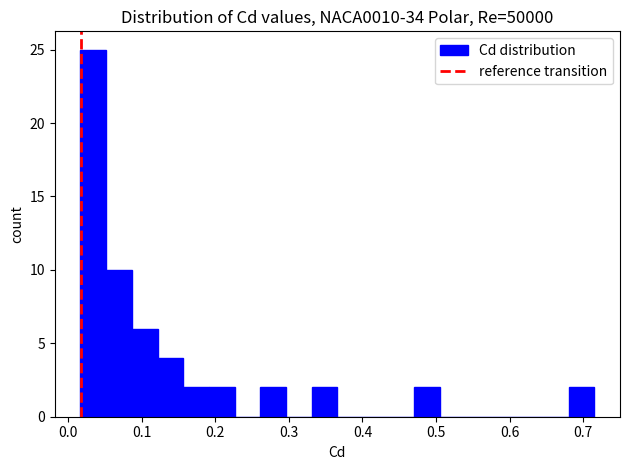

Around what value on the x-axis is the tallest bar? Give the approximate position of its centre, as read against the axis.

0.03